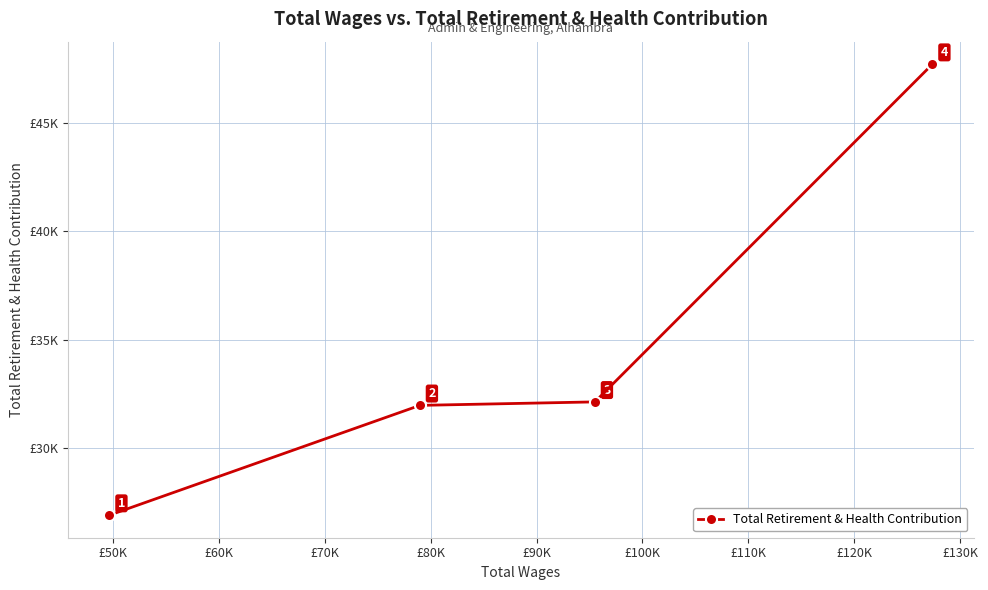

Is this an area chart (filled region under the line)?

No